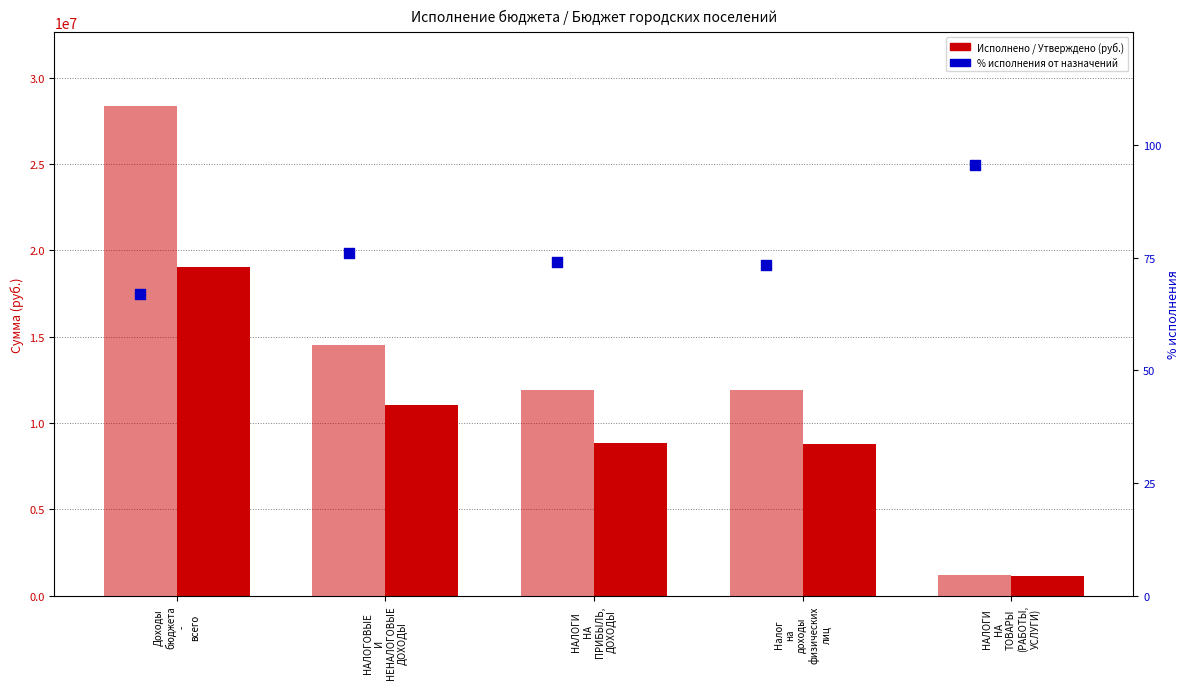

Is the value of % от утверждённых назначений at Налог
на
доходы
физических
лиц greater than the value of Исполнено at Доходы
бюджета
-
всего?

No